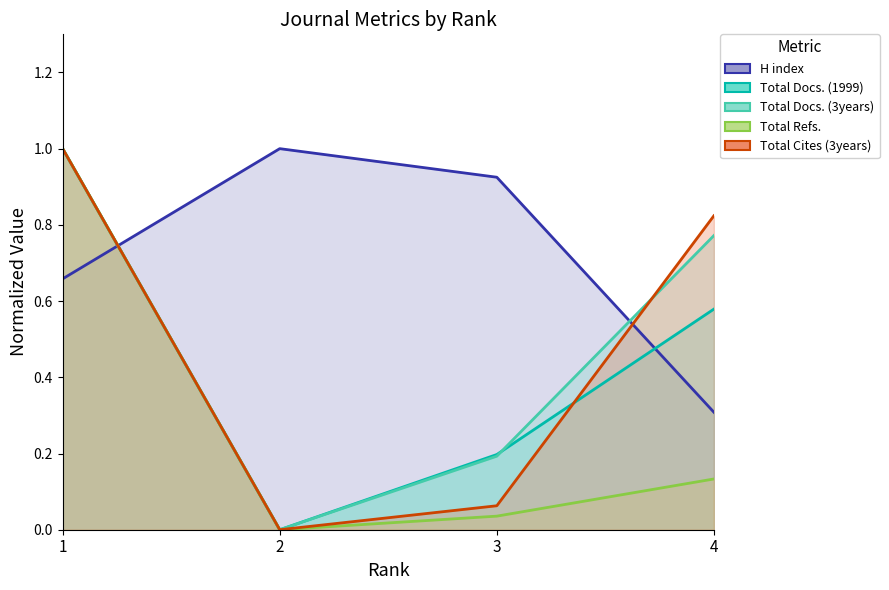

Read the H index (line) value at 2.

1.0